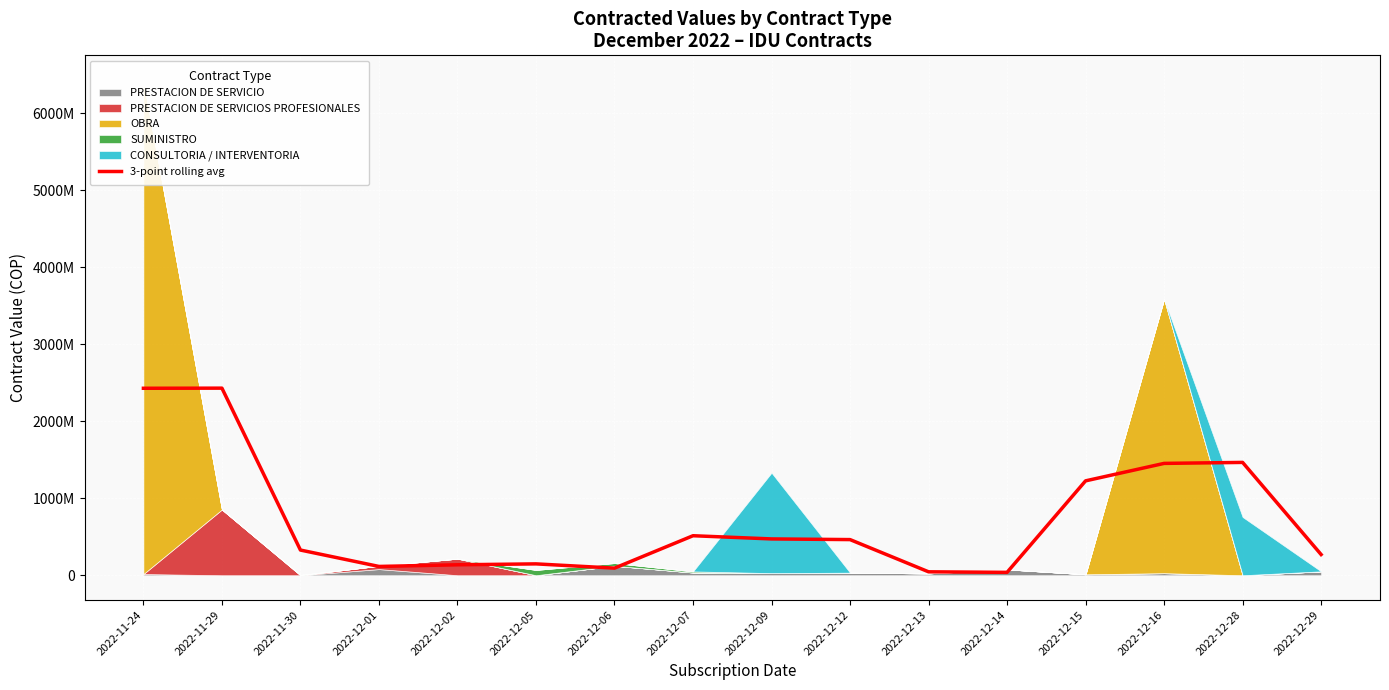

What is the label of the 14th point from the right?

2022-11-30